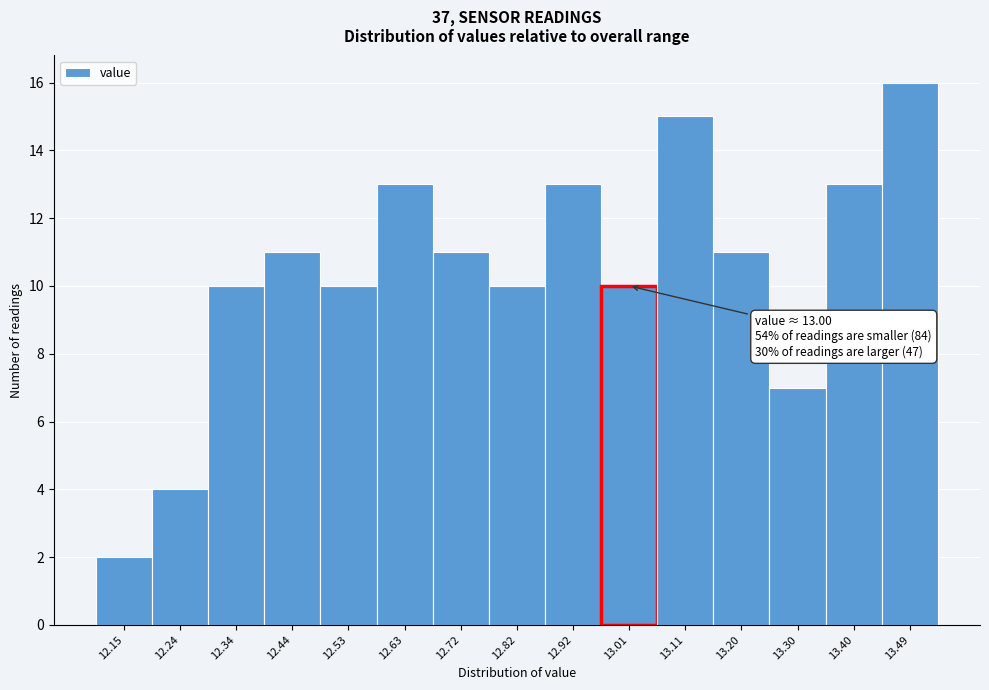

Over which range of the x-axis is the bar tallest?

13.444 to 13.540